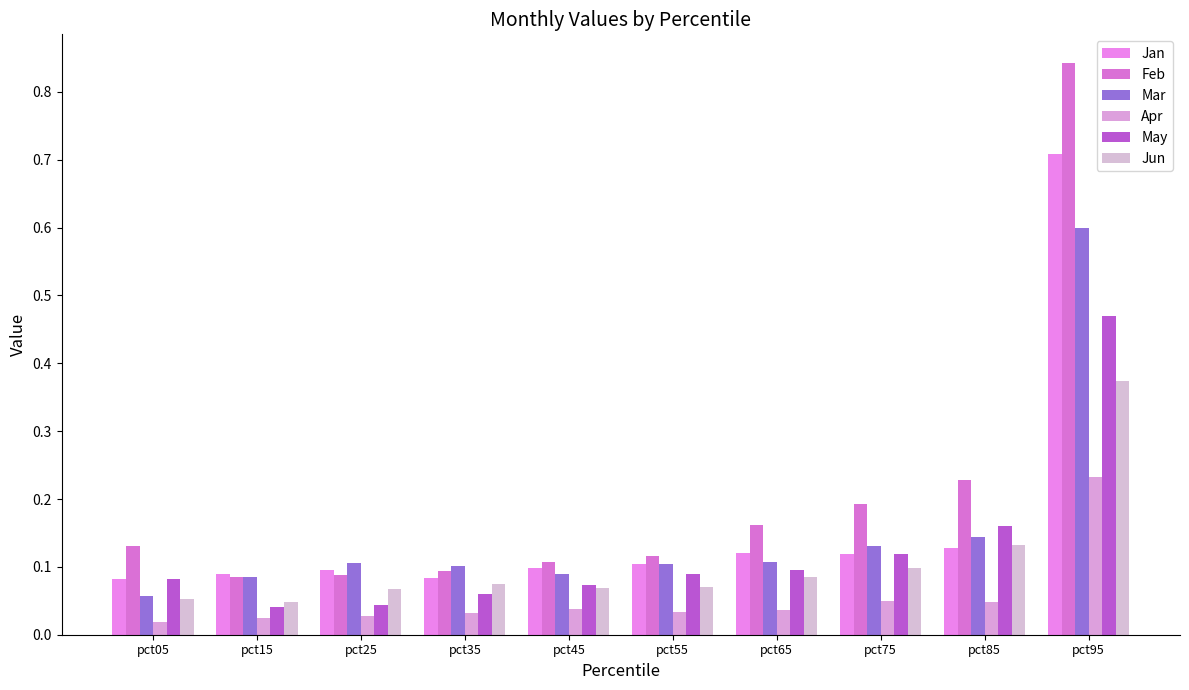

The value of Apr at pct45 is 0.1. True or false?

False